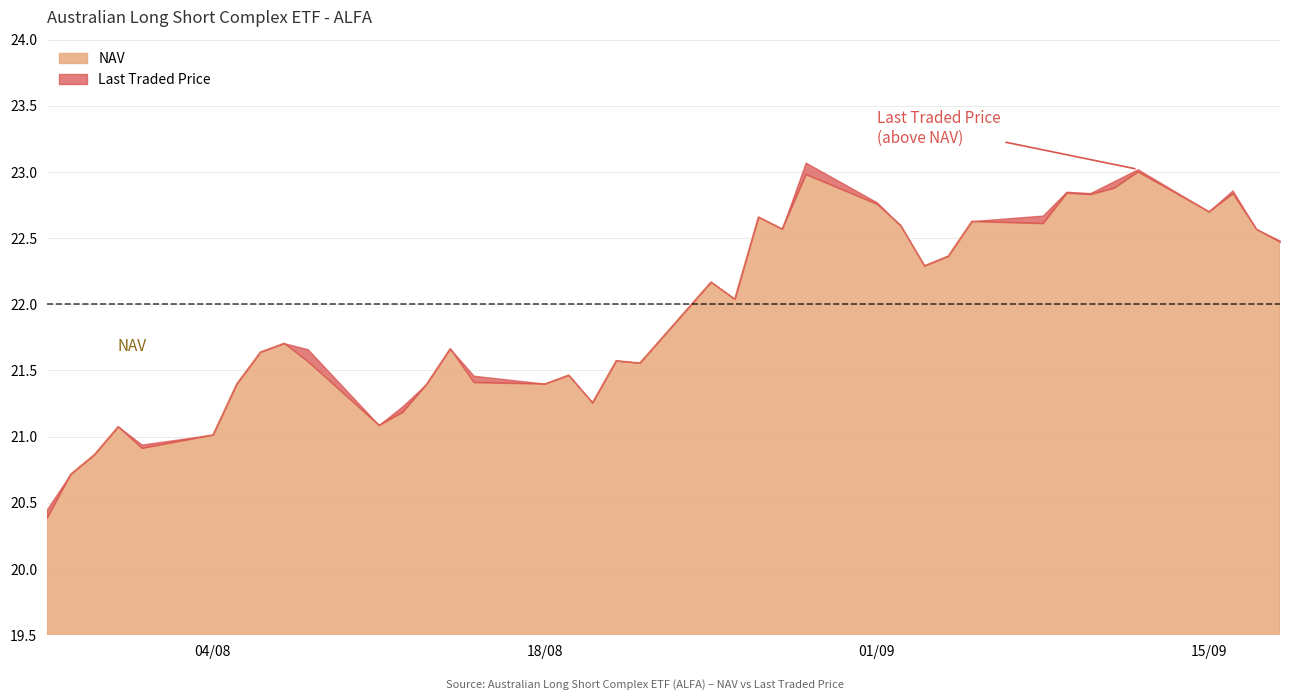

Does the chart have visible grid lines?

Yes